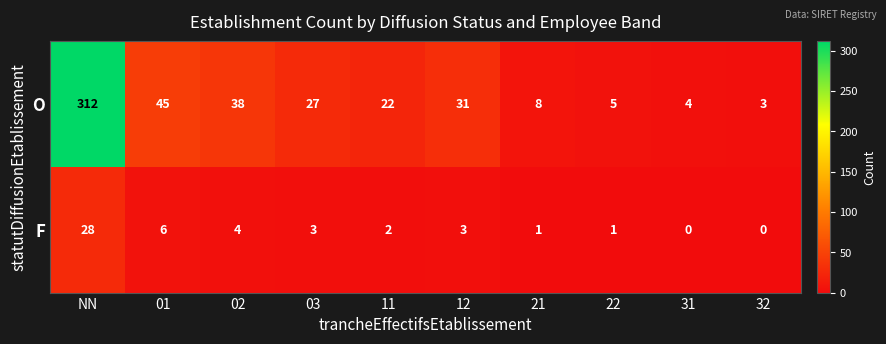

What is the difference between the highest and lowest values at 03?

24